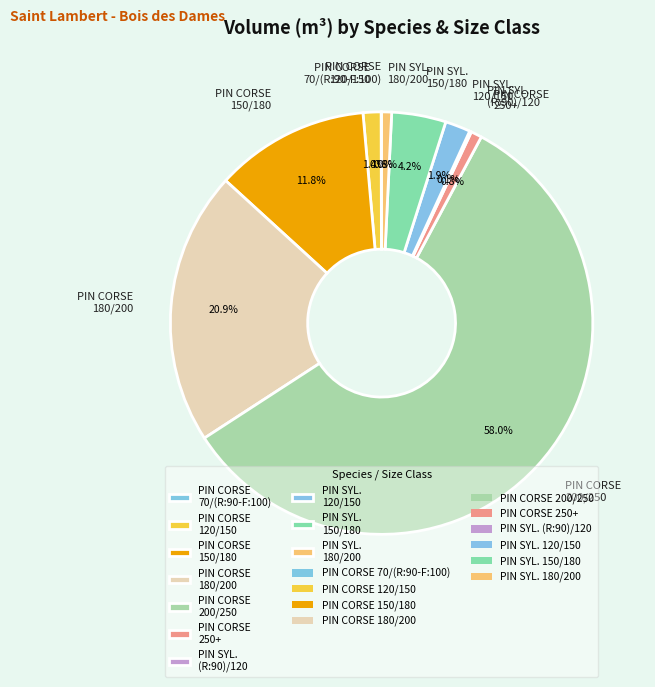

What is the ratio of the value at PIN CORSE 200/250 to the value at PIN CORSE 180/200?

2.8